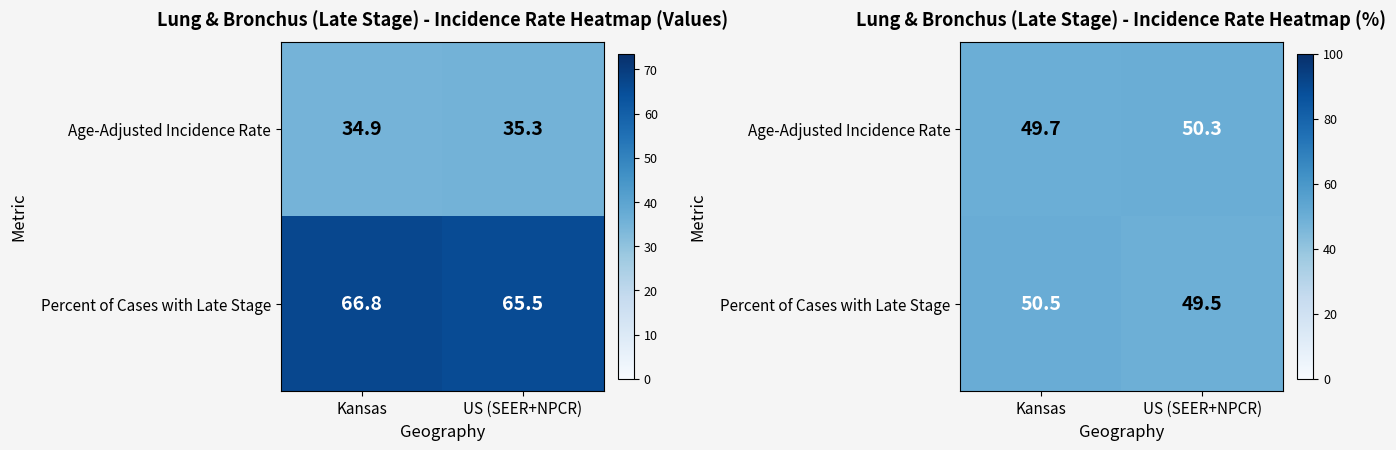

At which category is the sum across all series the highest?

Kansas